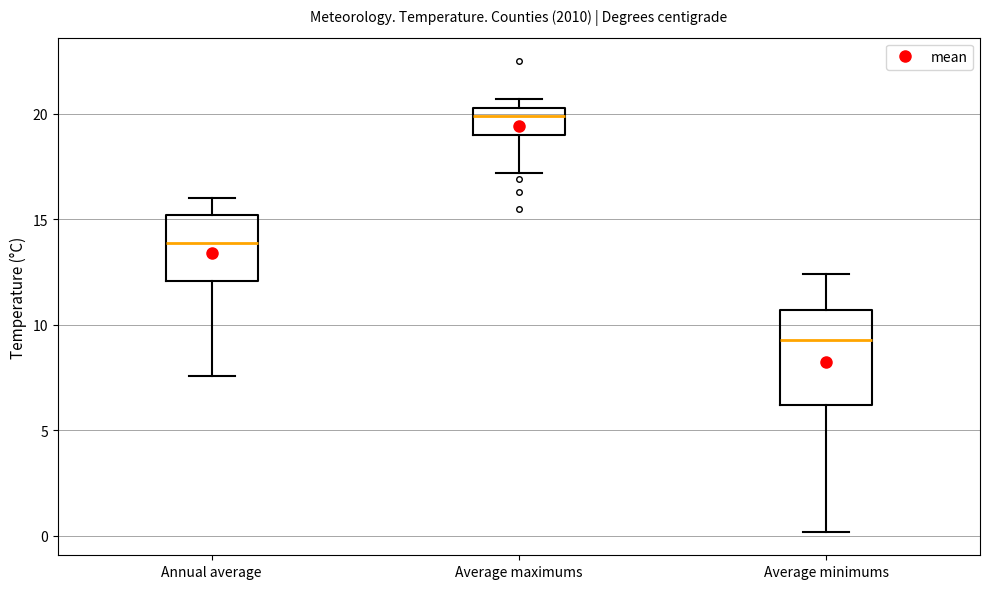

Which box's median line is the lowest?

Average minimums